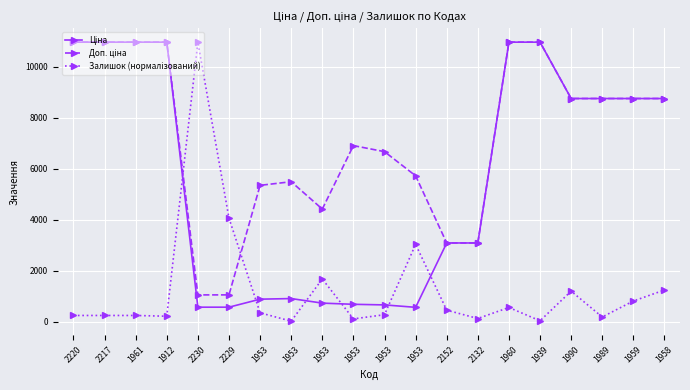

How many categories are shown in the chart?

20